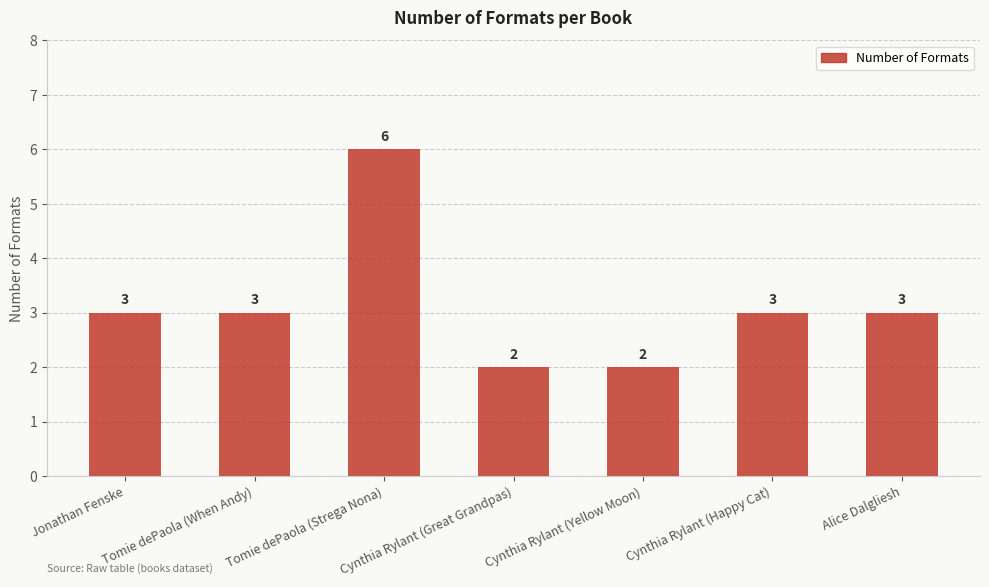

Which category has the highest value across all series?

Tomie dePaola (Strega Nona)